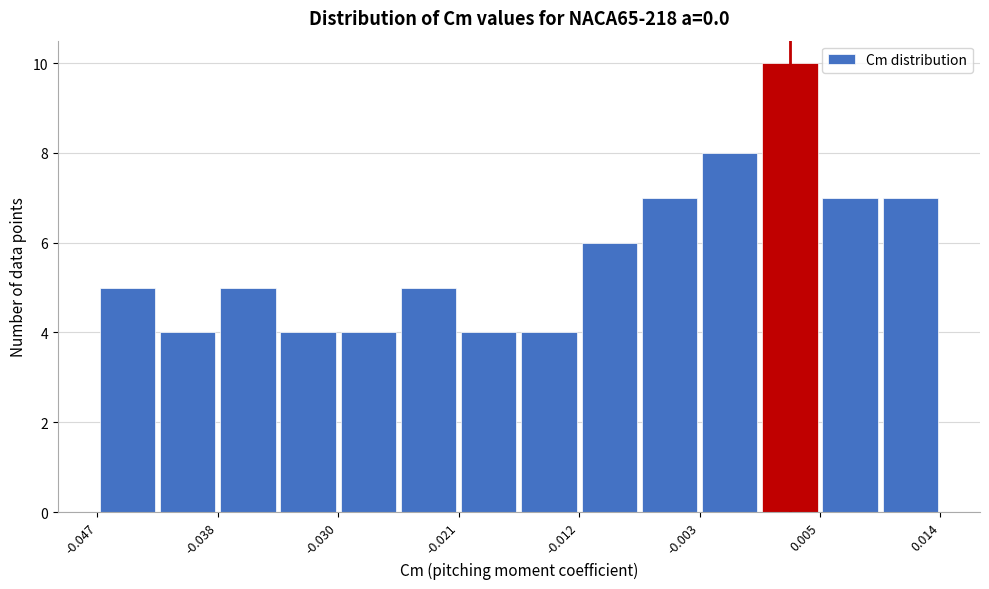

Over which range of the x-axis is the bar tallest?

0.001 to 0.005